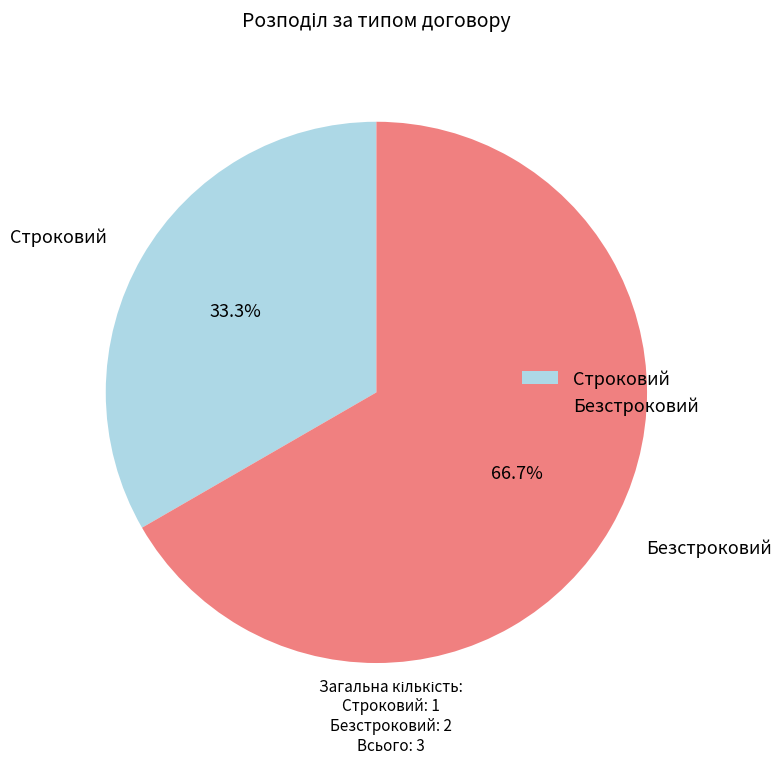

Between Безстроковий and Строковий, which is larger?

Безстроковий